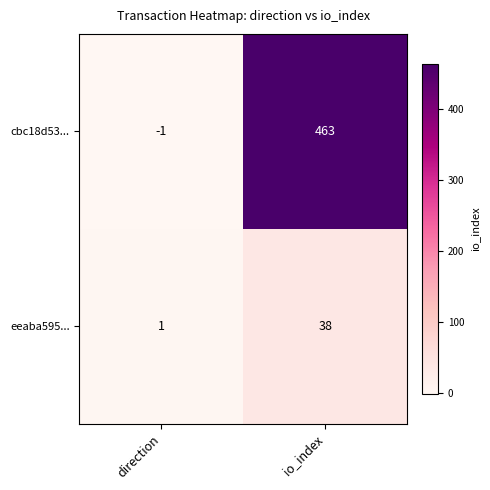

Rank the series by their average value, from lowest to highest.

eeaba595..., cbc18d53...